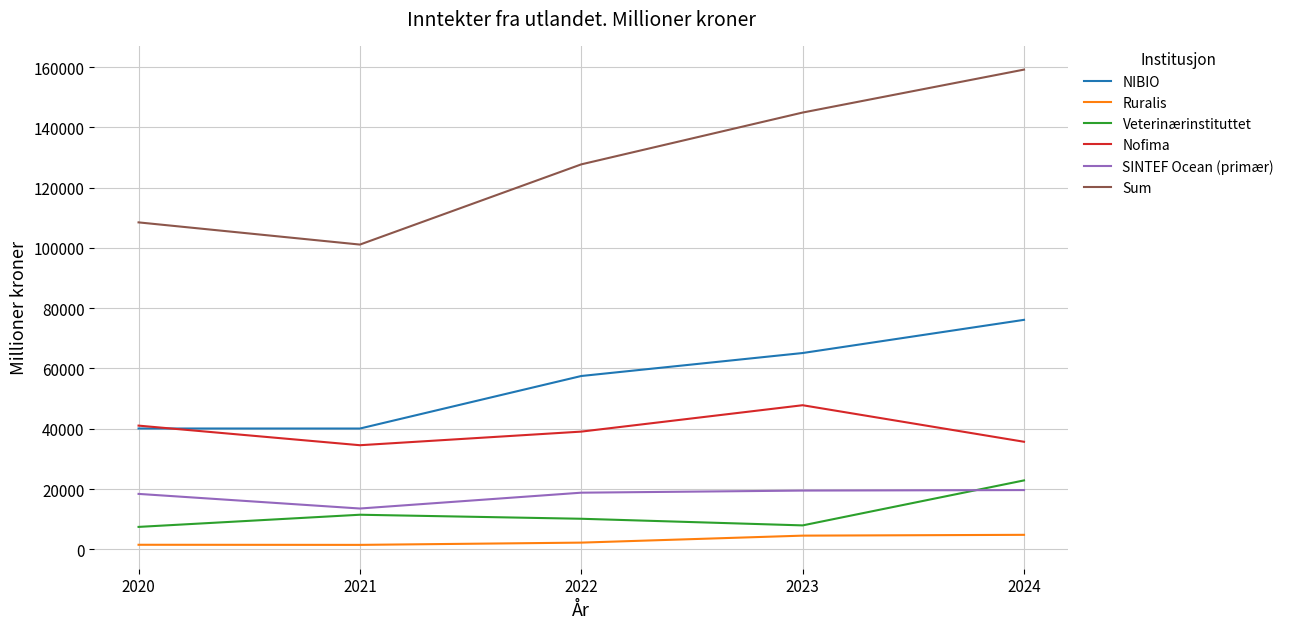

Read the SINTEF Ocean (primær) value at 2023, to the nearest 10.

19490